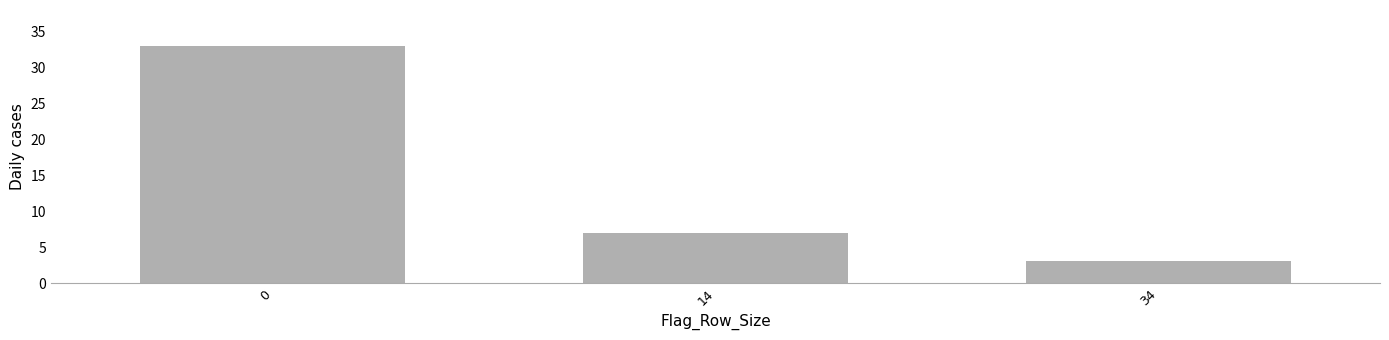

Reading left to right, extract all data points from this chart.

0=33	14=7	34=3